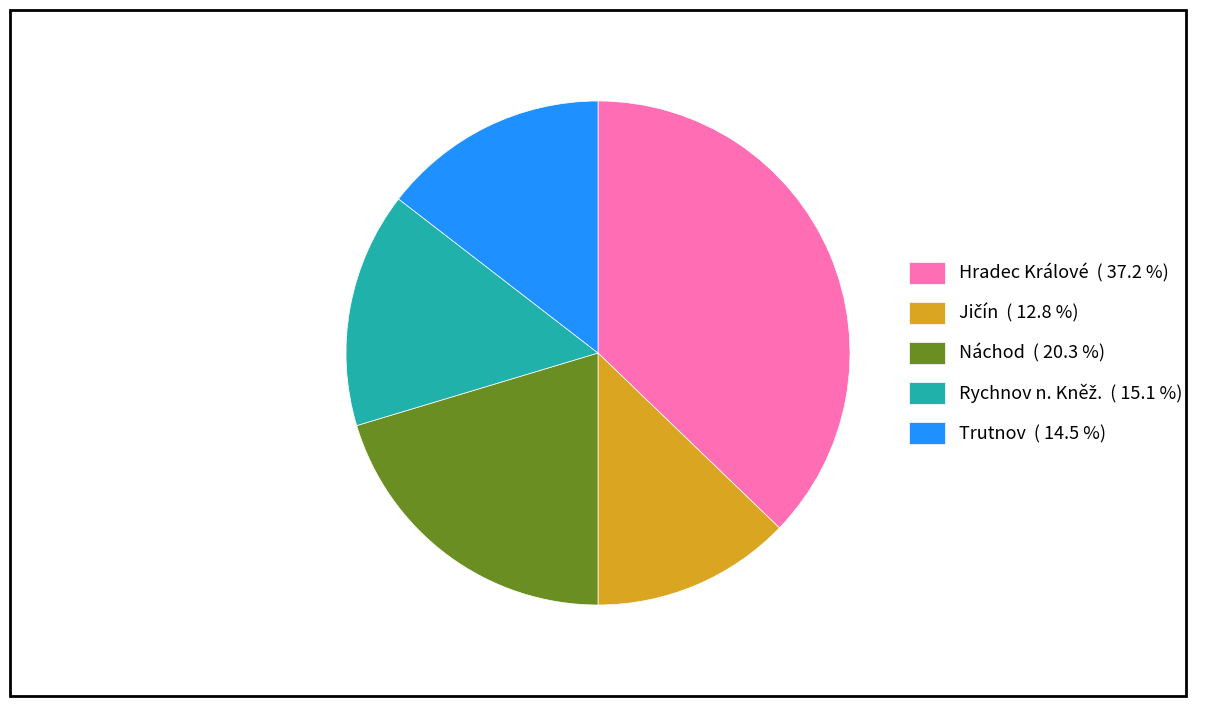

Is there a majority slice in this chart?

No